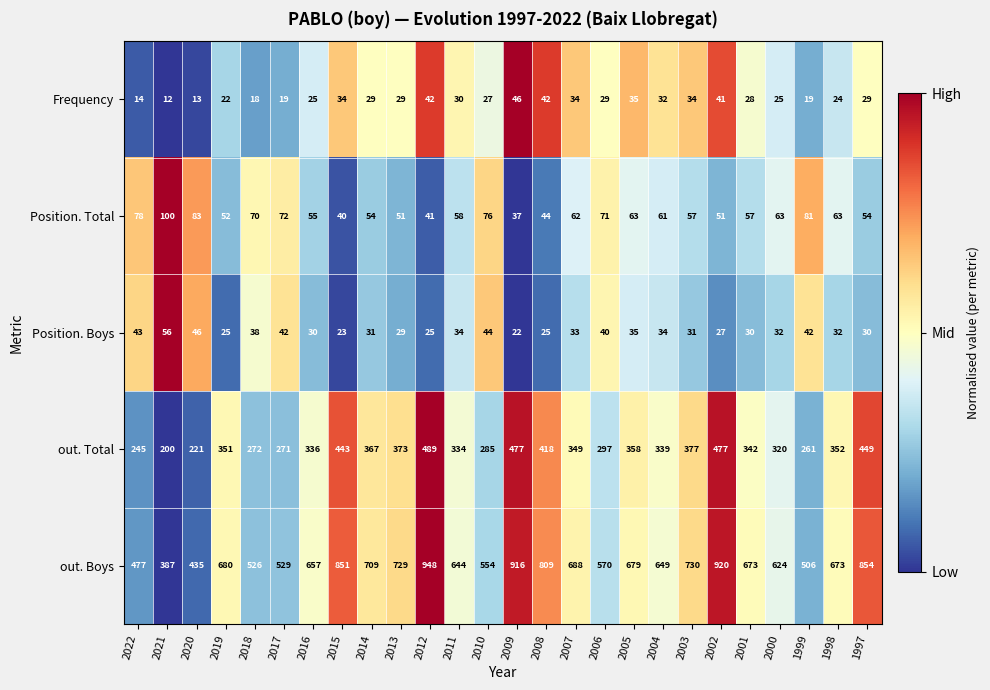

List the series in order of their peak value, highest first.

out. Boys, out. Total, Position. Total, Position. Boys, Frequency